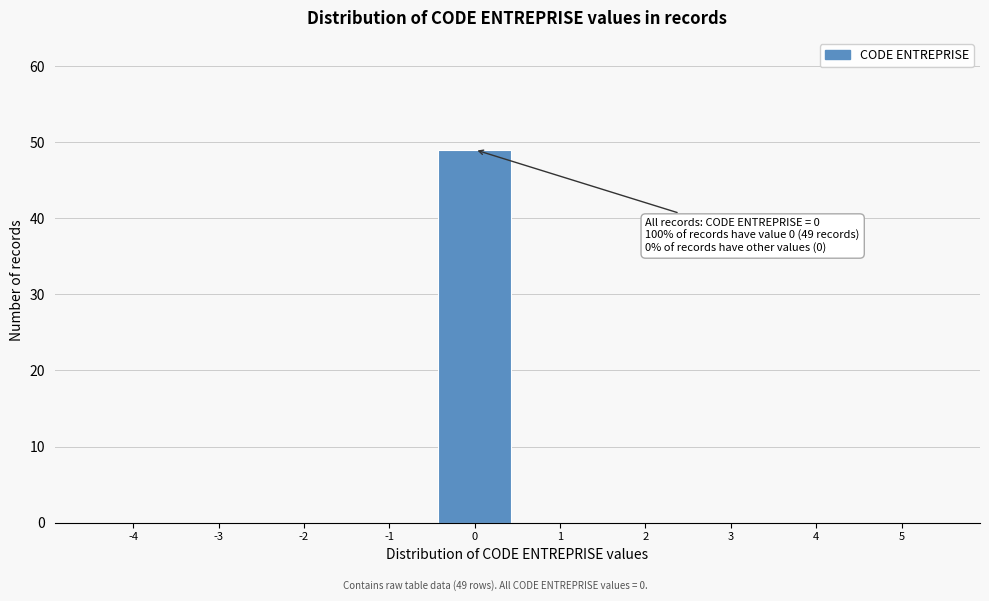

Reading right to left, list all the values displayed in this chart.

5=0	4=0	3=0	2=0	1=0	0=49	-1=0	-2=0	-3=0	-4=0